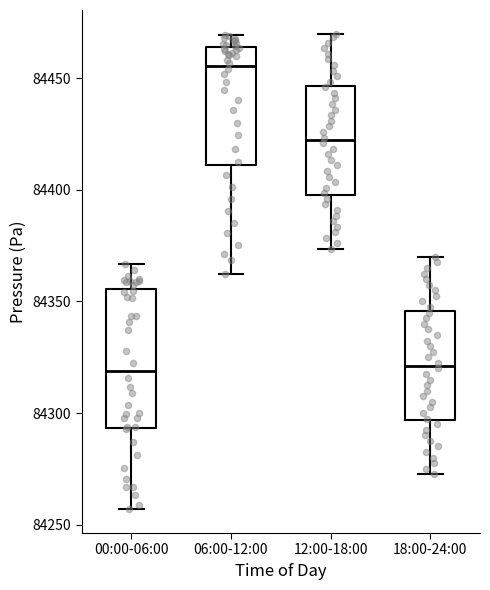

Which box is the tallest, from its lower edge to its upper edge?

00:00-06:00